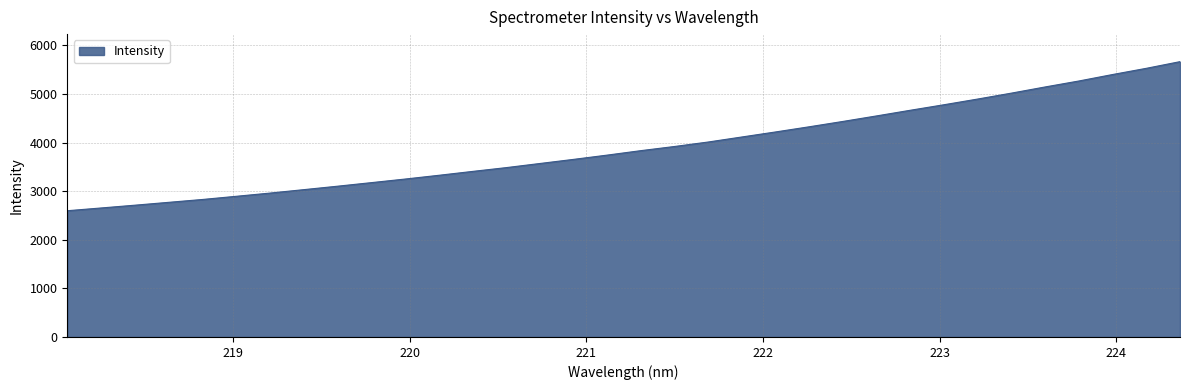

What is the difference between the maximum and minimum values?

3068.5